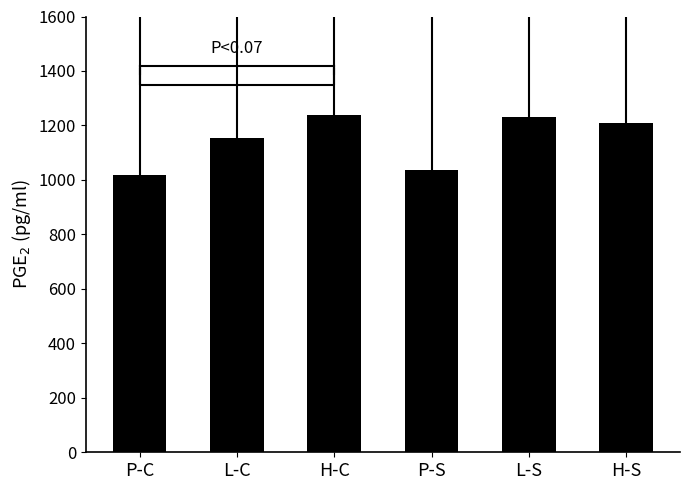

What position from the left is H-S?

6